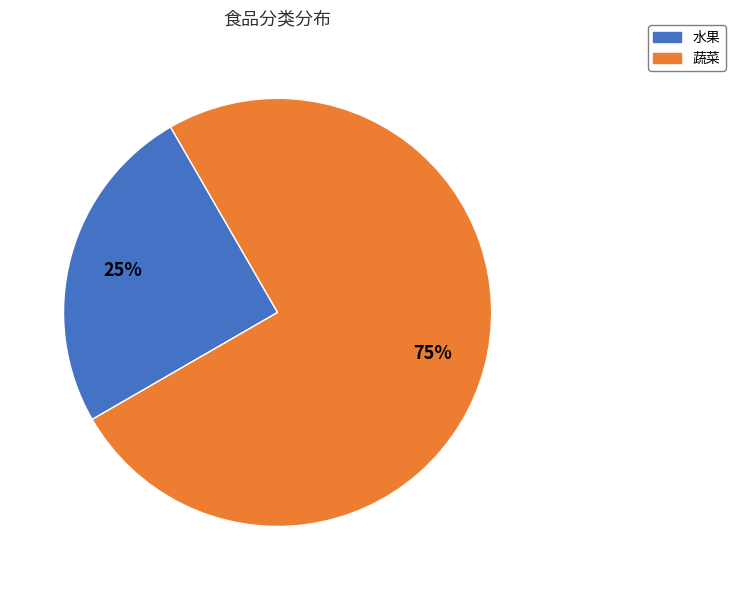

What percentage is the 水果 slice, to the nearest percent?

25%